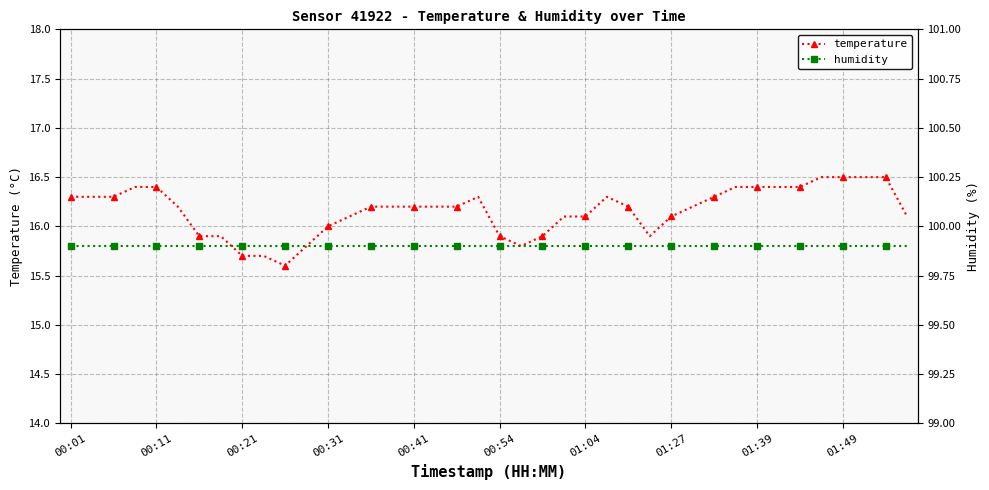

The temperature series shows 3.8 at 01:39. True or false?

False